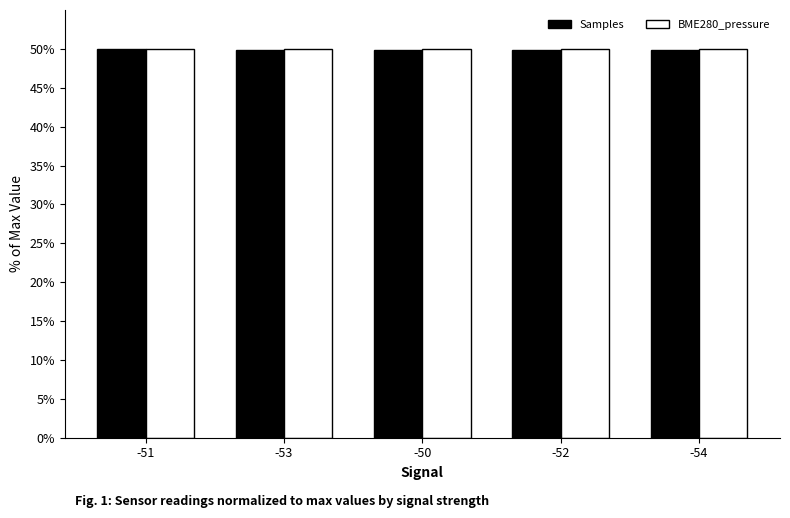

What is the sum of the Samples values at -54 and -51?

99.9